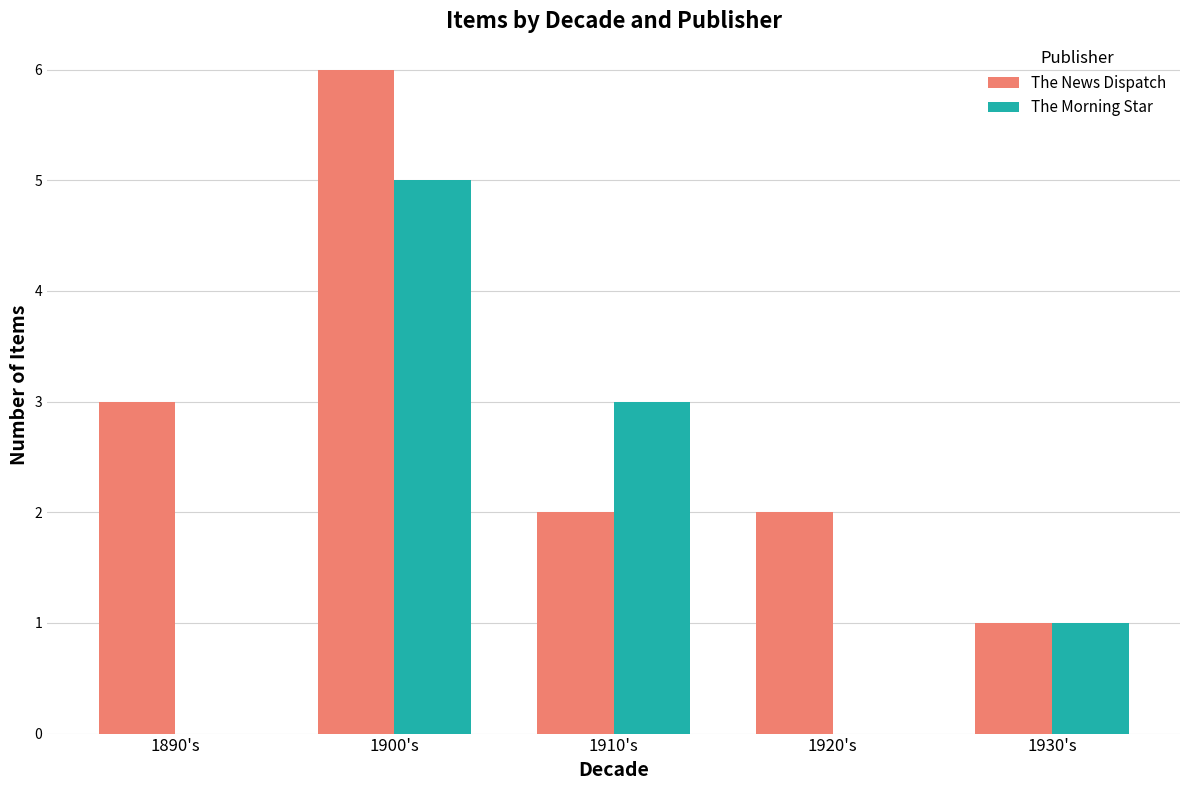

Are the bars grouped side by side (vs. stacked)?

Yes